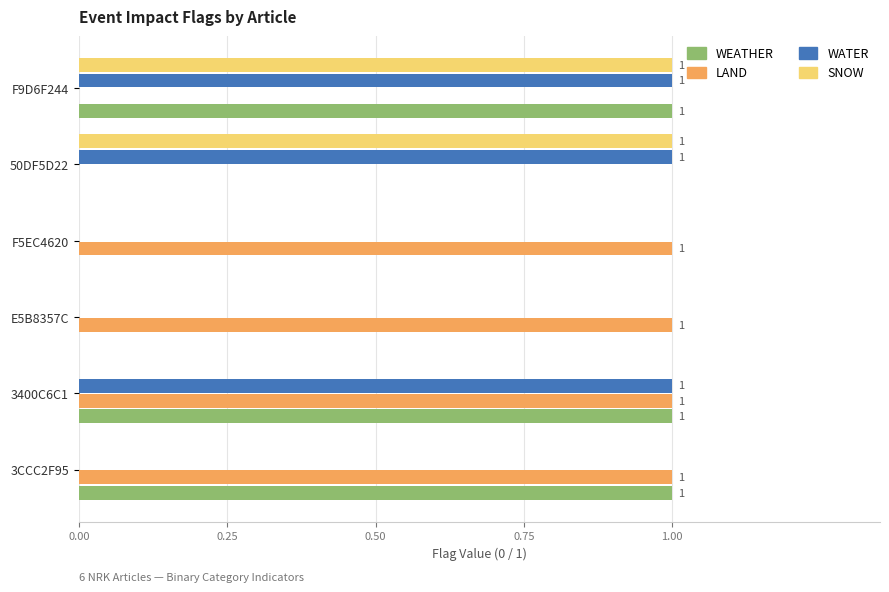

What is the sum of all WATER values?

3